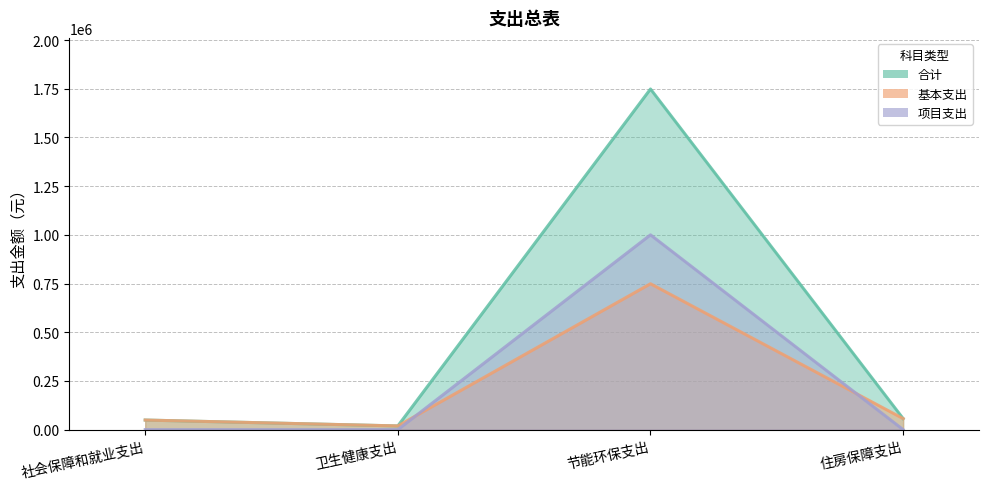

What is the total value across all series at 卫生健康支出?

37908.0